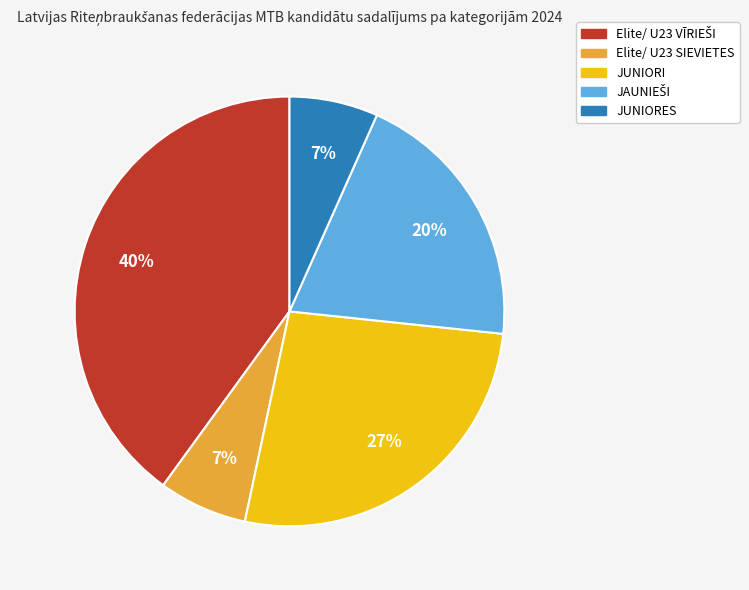

The Elite/ U23 SIEVIETES slice represents 1% of the pie. True or false?

False